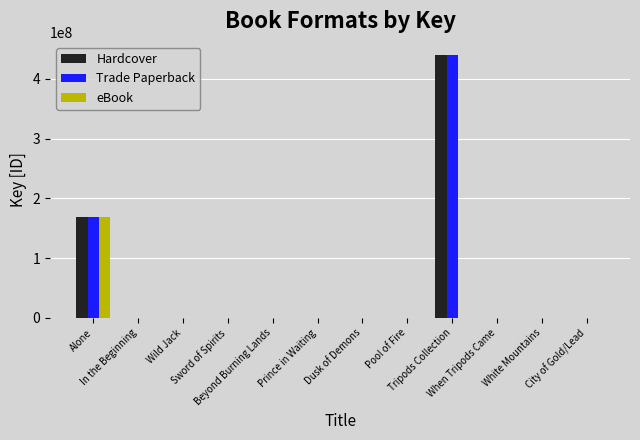

What is the maximum value for Hardcover?

439940080